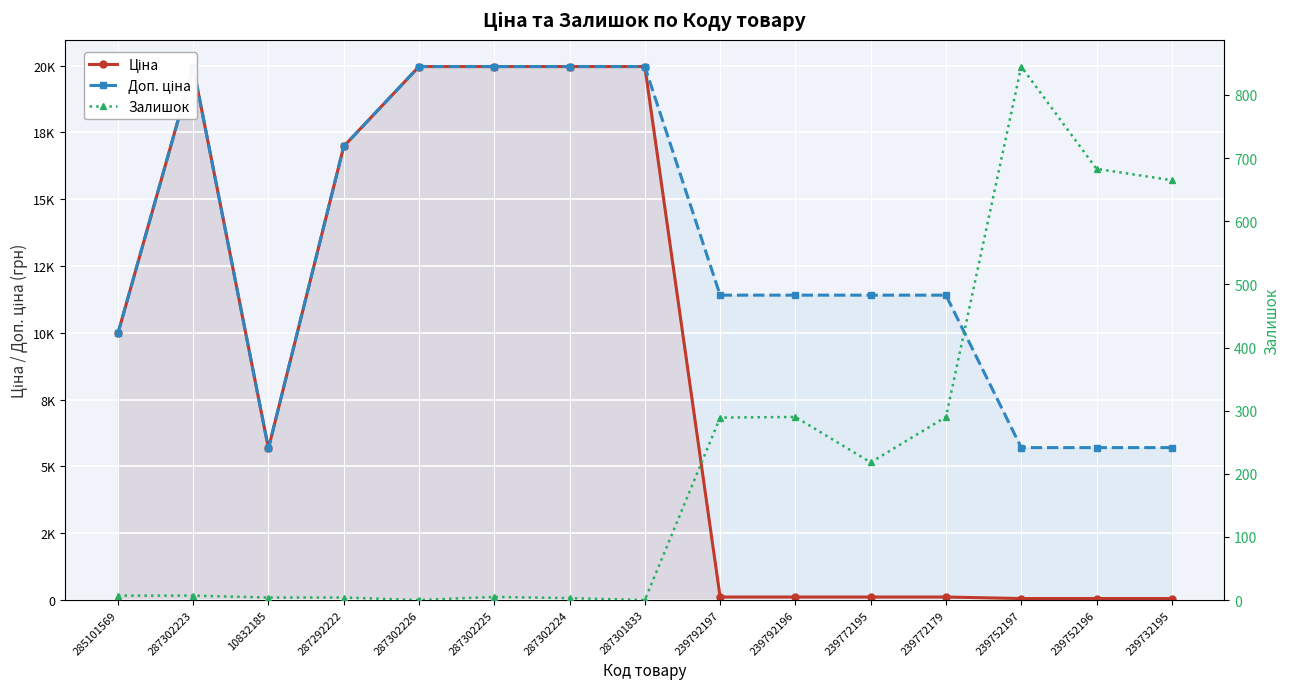

How many data points in Доп. ціна are less than 11410?

5